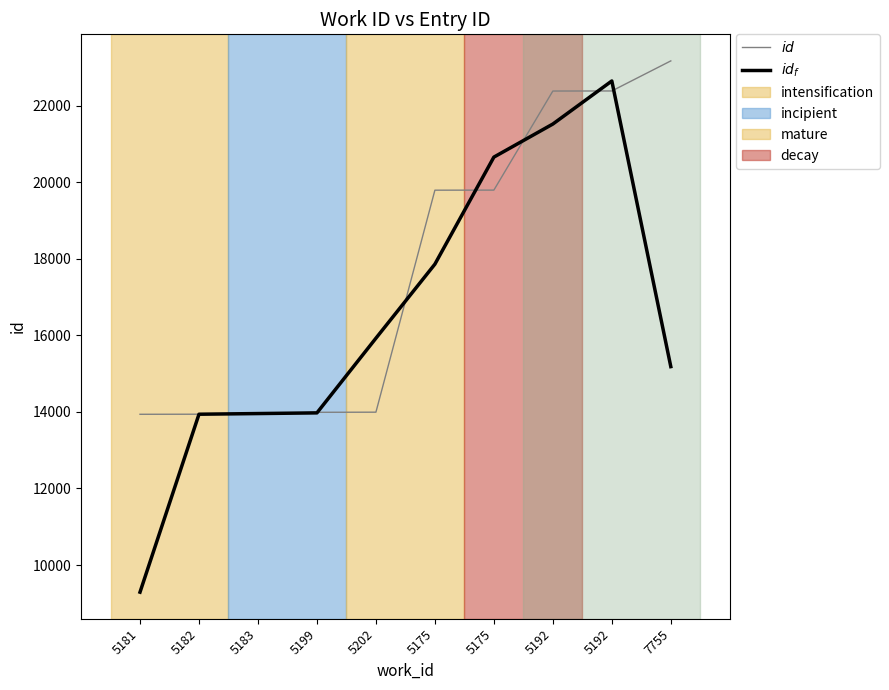

Is this an area chart (filled region under the line)?

No